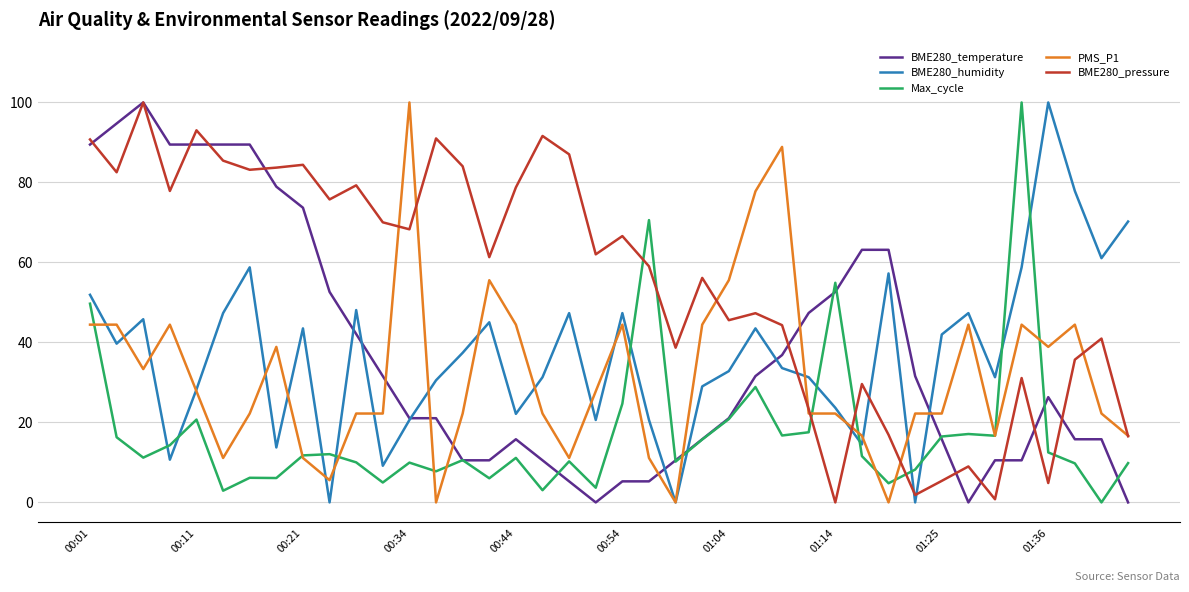

After their last crossing, which series has the higher values: BME280_humidity or BME280_temperature?

BME280_humidity